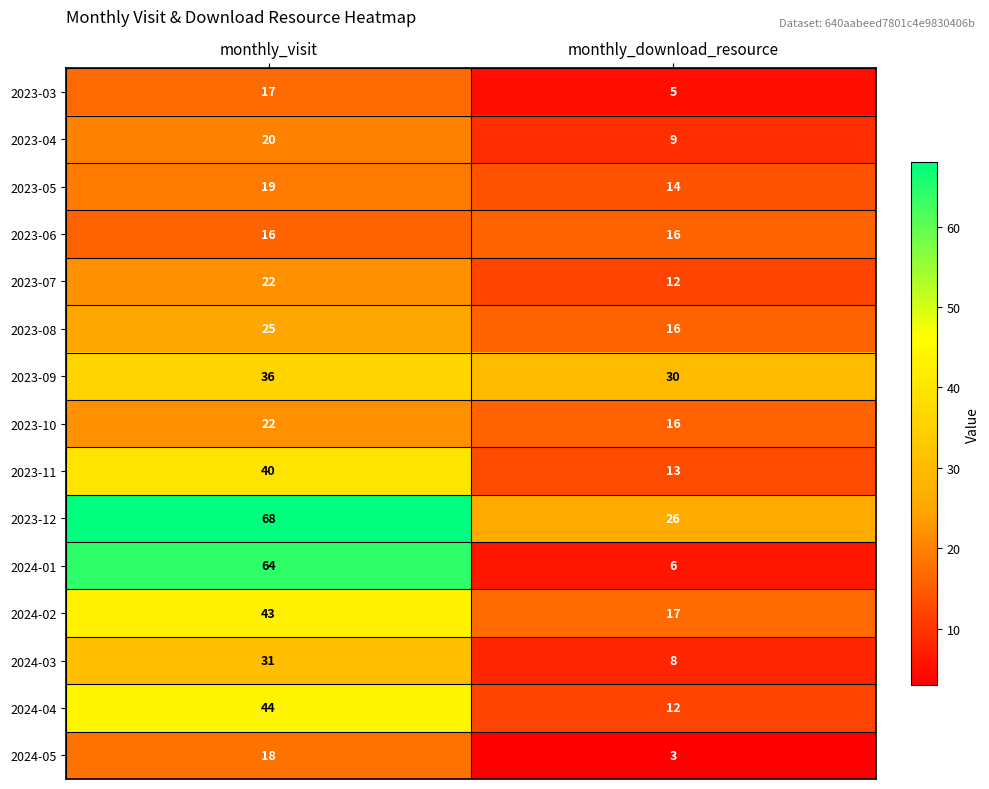

How many distinct data groups are displayed?

15